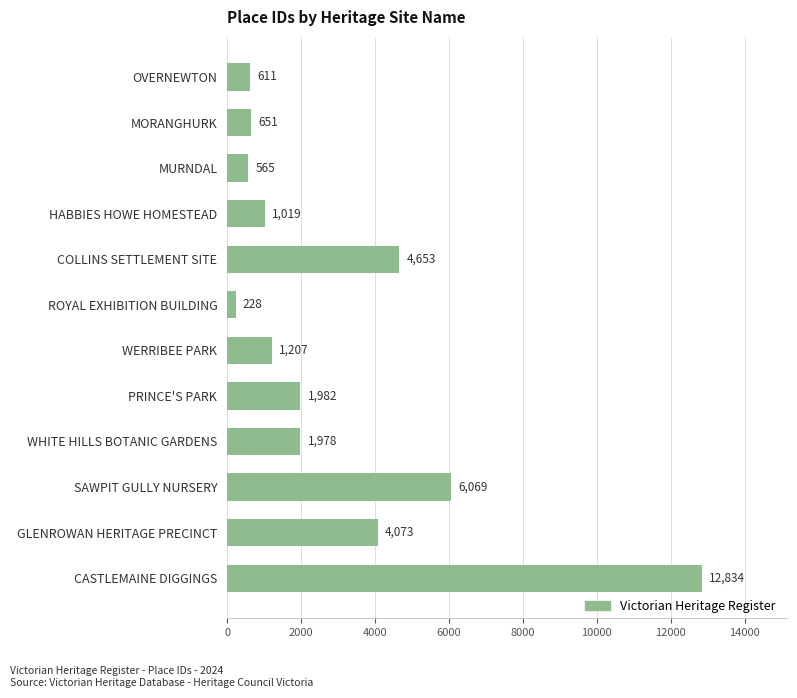

Reading top to bottom, extract all data points from this chart.

OVERNEWTON=611	MORANGHURK=651	MURNDAL=565	HABBIES HOWE HOMESTEAD=1019	COLLINS SETTLEMENT SITE=4653	ROYAL EXHIBITION BUILDING=228	WERRIBEE PARK=1207	PRINCE'S PARK=1982	WHITE HILLS BOTANIC GARDENS=1978	SAWPIT GULLY NURSERY=6069	GLENROWAN HERITAGE PRECINCT=4073	CASTLEMAINE DIGGINGS=12834